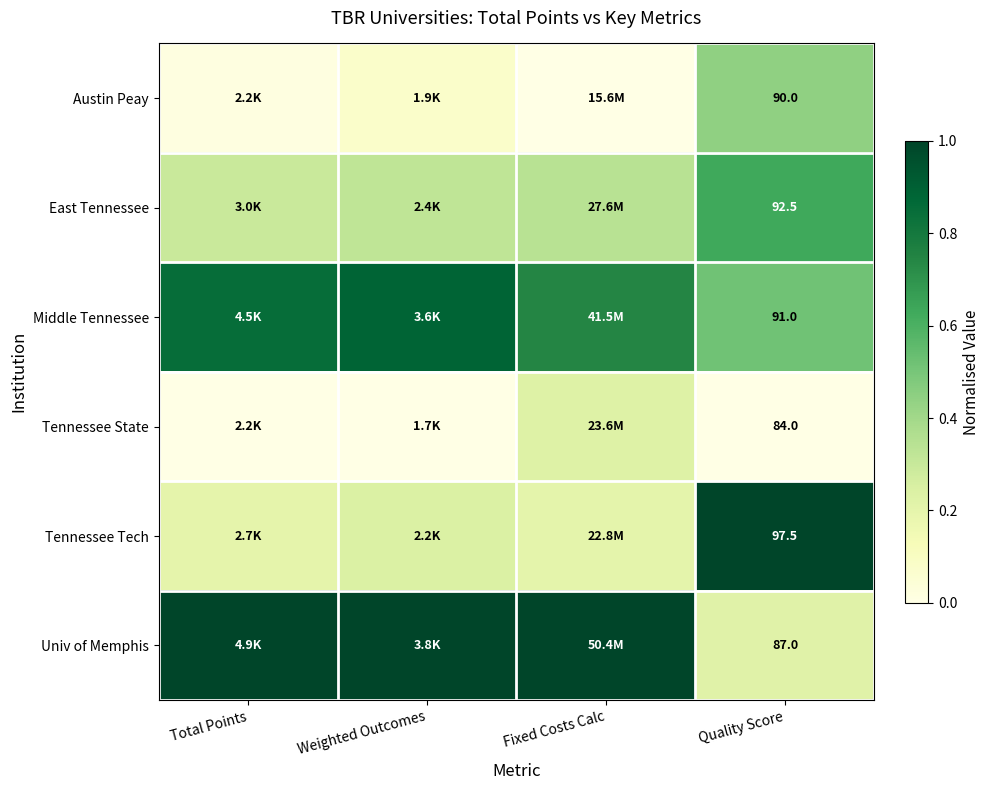

Where is Univ of Memphis nearest to the value 0?

Quality Score